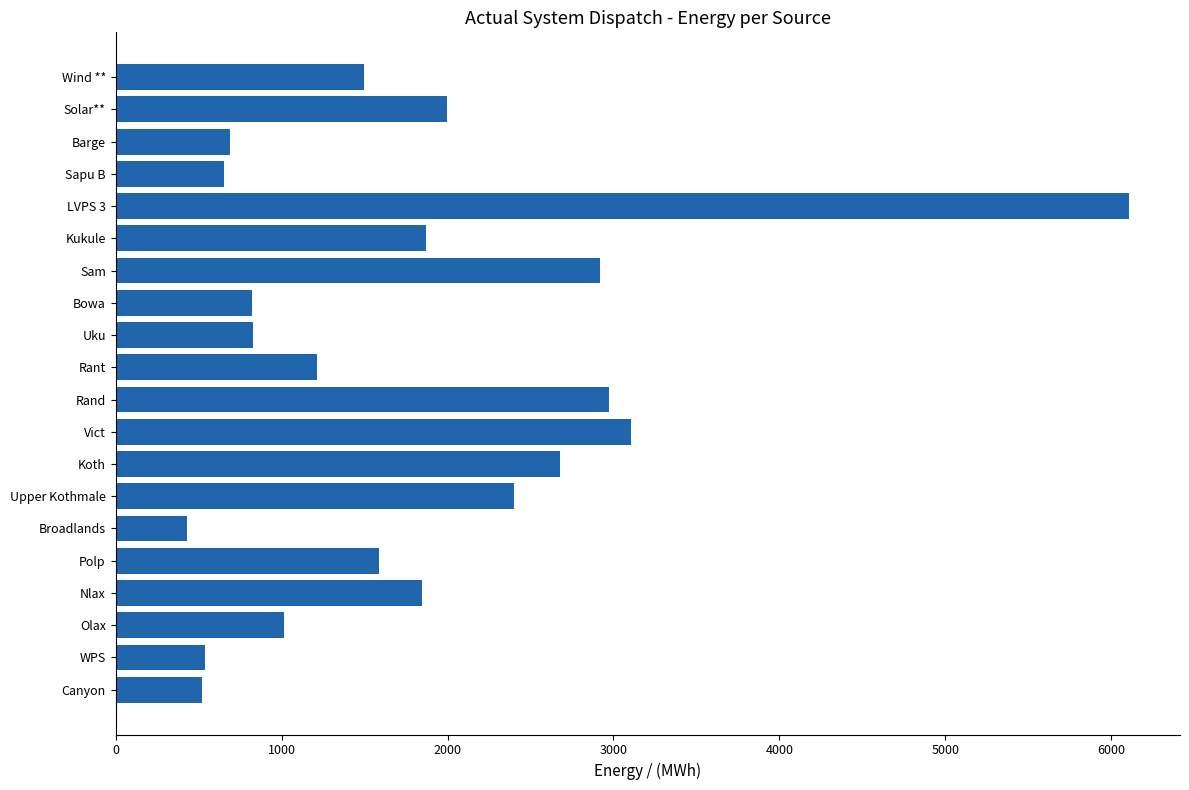

What is the sum of the values at WPS and Wind **?

2038.8